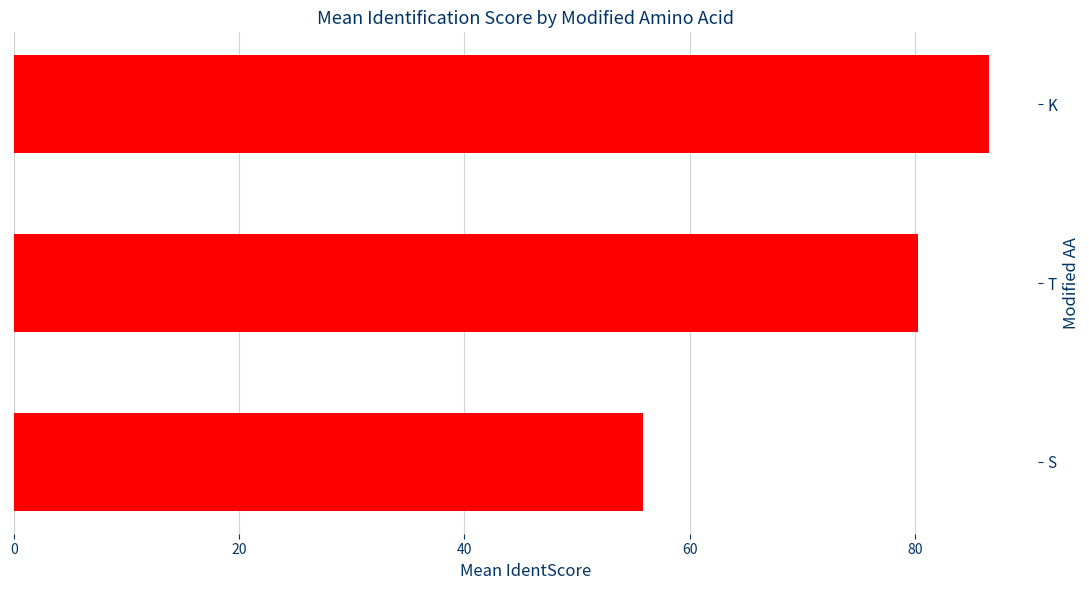

True or false: the data shows 55.9 at S.

True